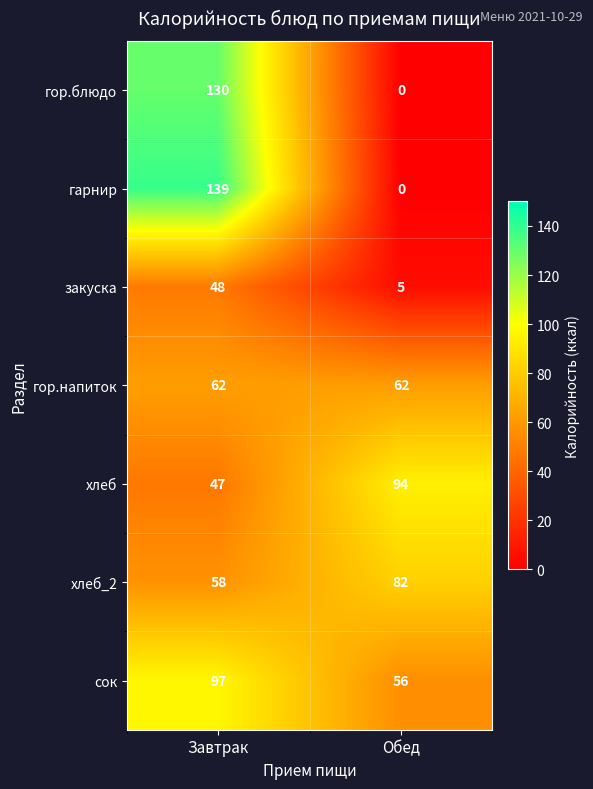

What is the spread (max minus min) of values at Завтрак?

92